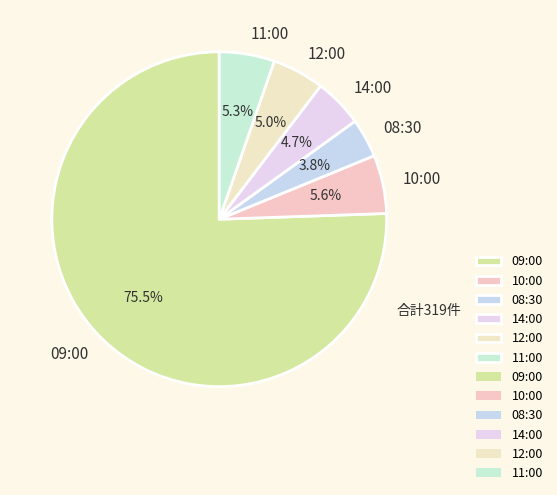

True or false: 11:00 accounts for 5% of the total.

True